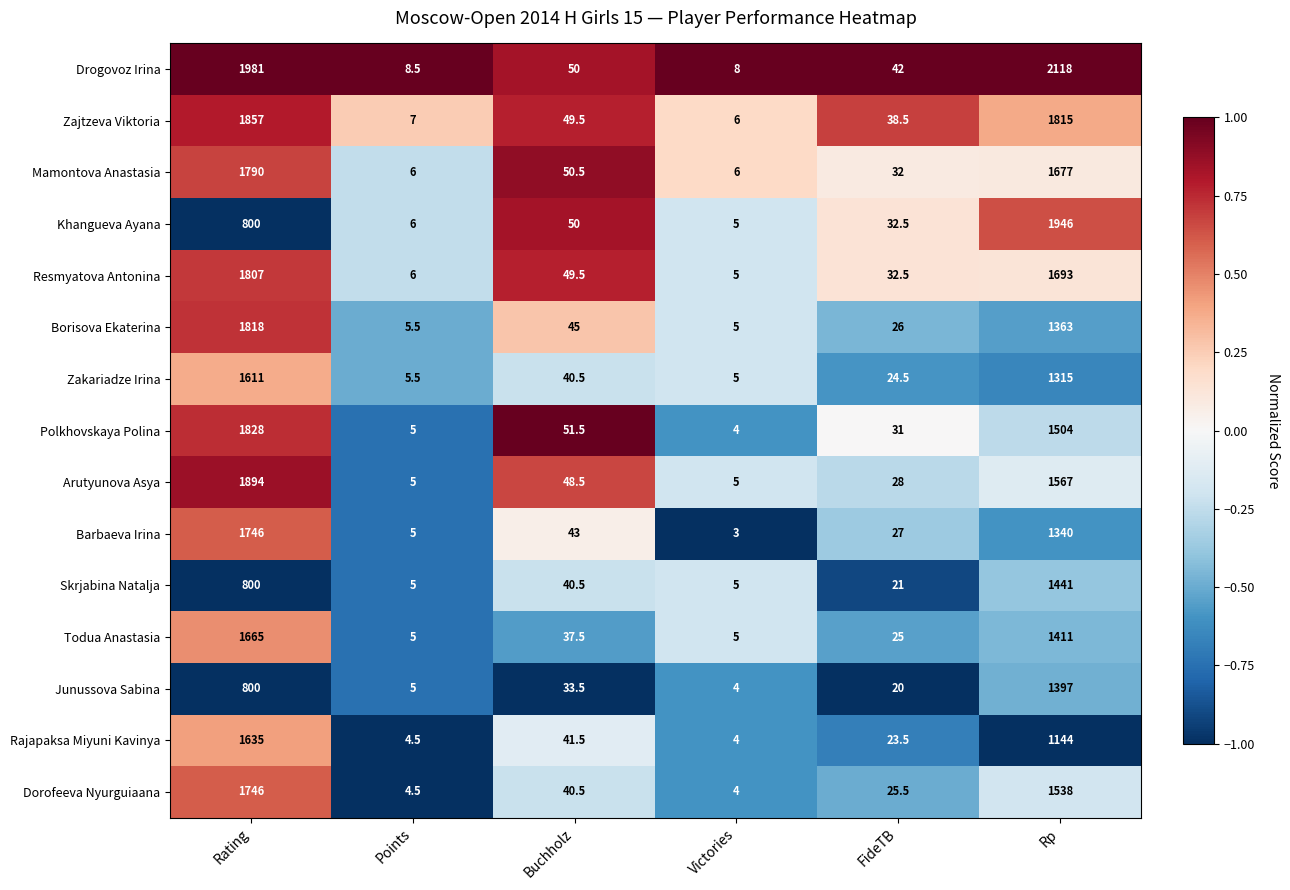

What is the difference between the second highest and second lowest values in the Dorofeeva Nyurguiaana series?

1533.5